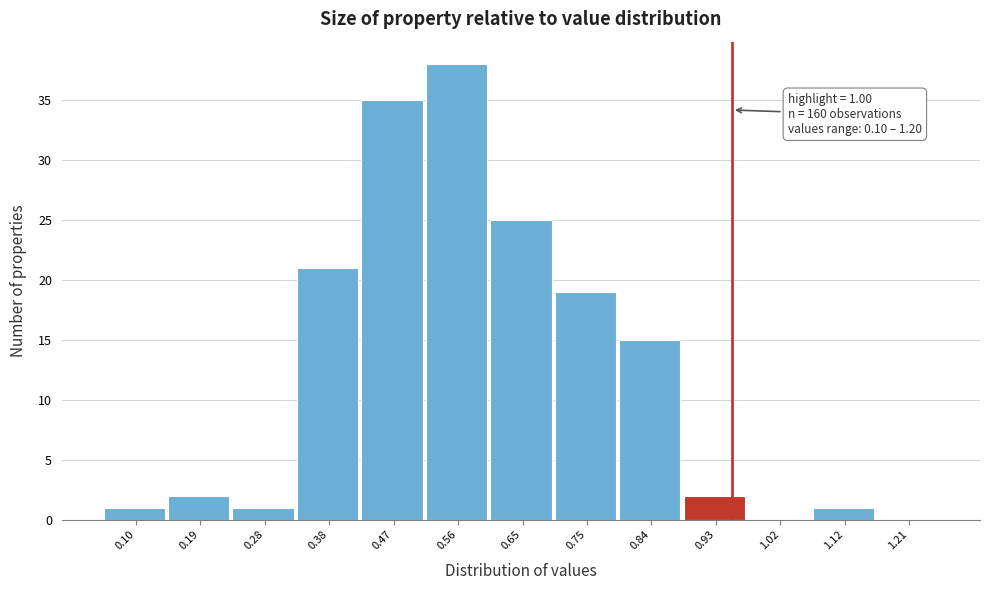

Reading right to left, list all the values displayed in this chart.

1.21=0	1.12=1	1.02=0	0.93=2	0.84=15	0.75=19	0.65=25	0.56=38	0.47=35	0.38=21	0.28=1	0.19=2	0.10=1